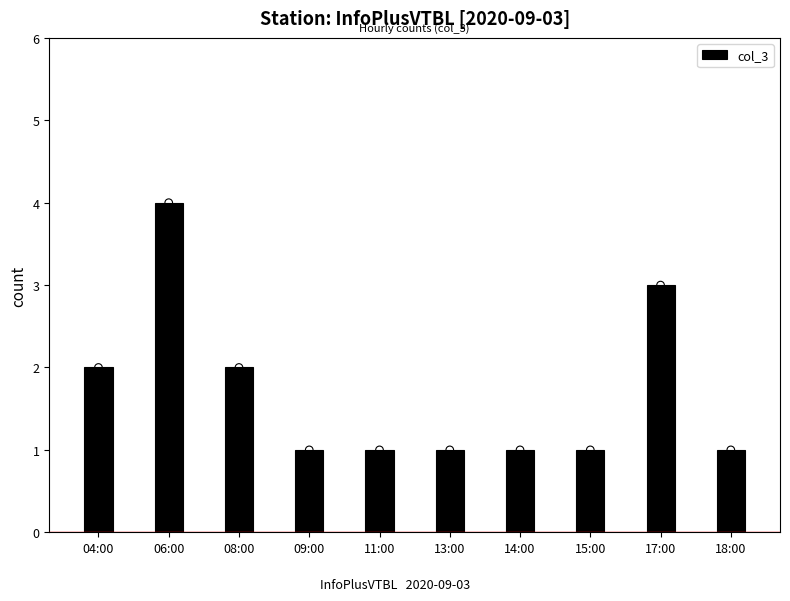

Between 06:00 and 17:00, which is larger?

06:00